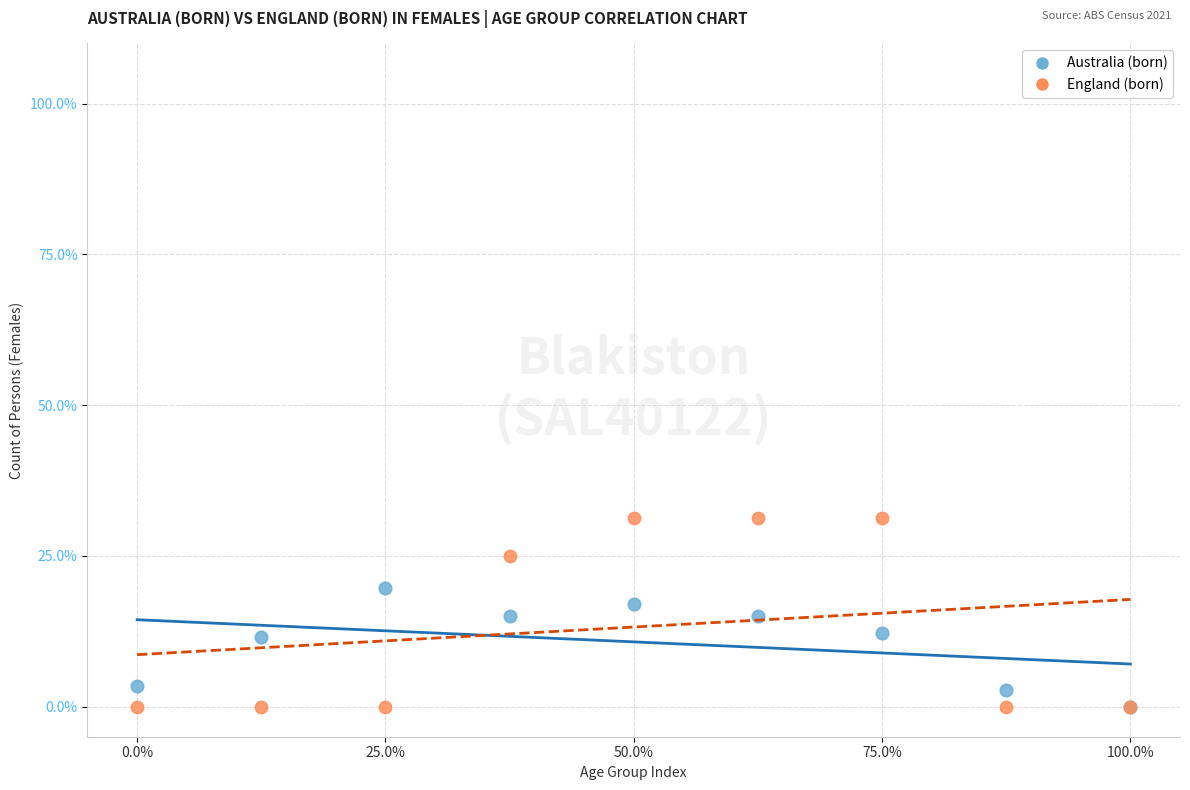

Which series reaches the maximum Y coordinate?

England (born)